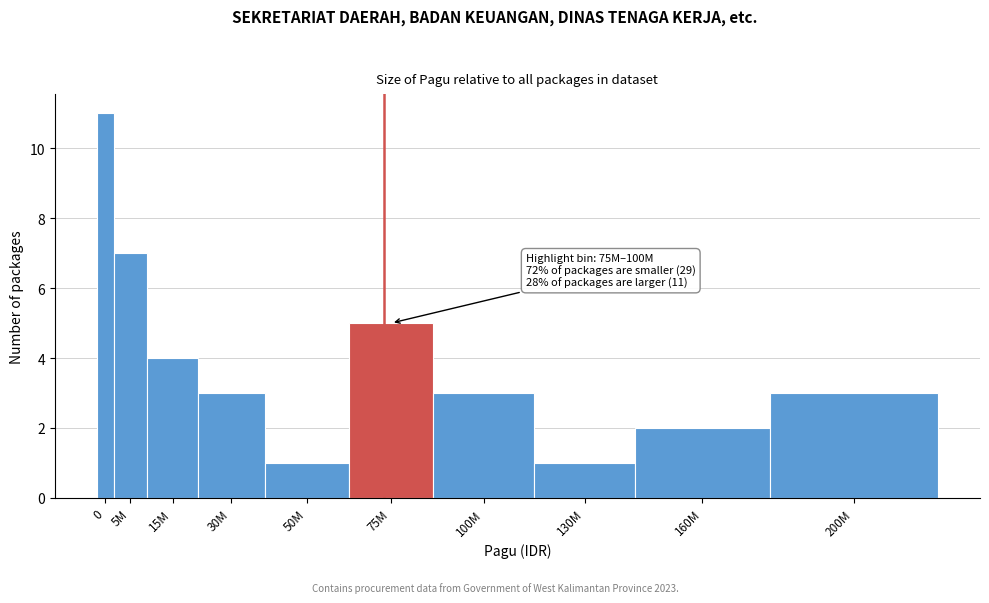

Reading left to right, transcribe all the data shown in this chart.

0=11	5M=7	15M=4	30M=3	50M=1	75M=5	100M=3	130M=1	160M=2	200M=3